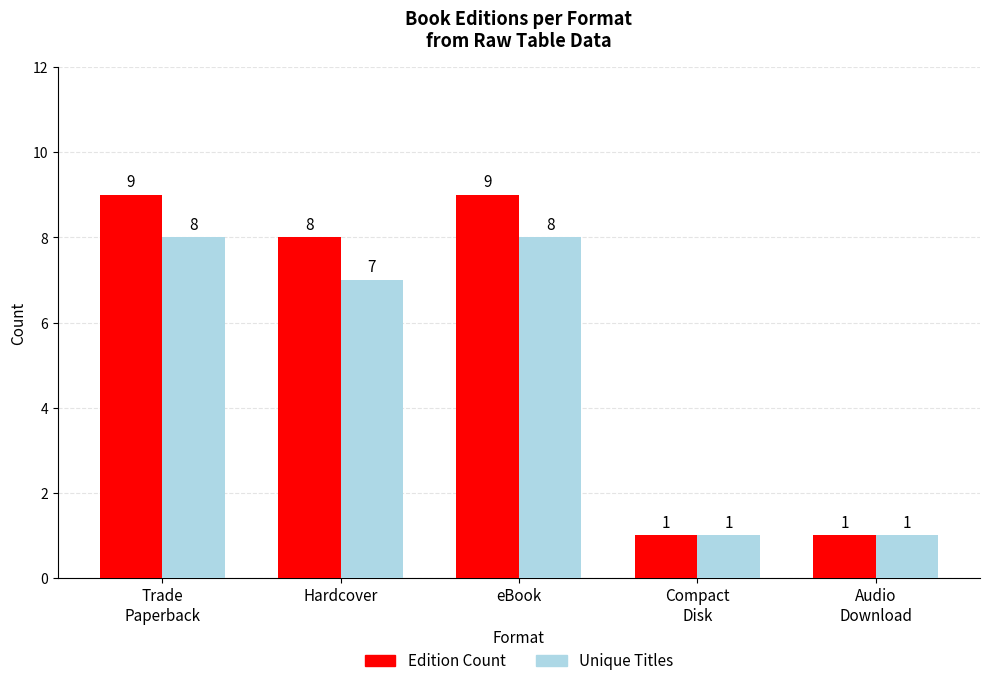

Count the number of data series in this chart.

2